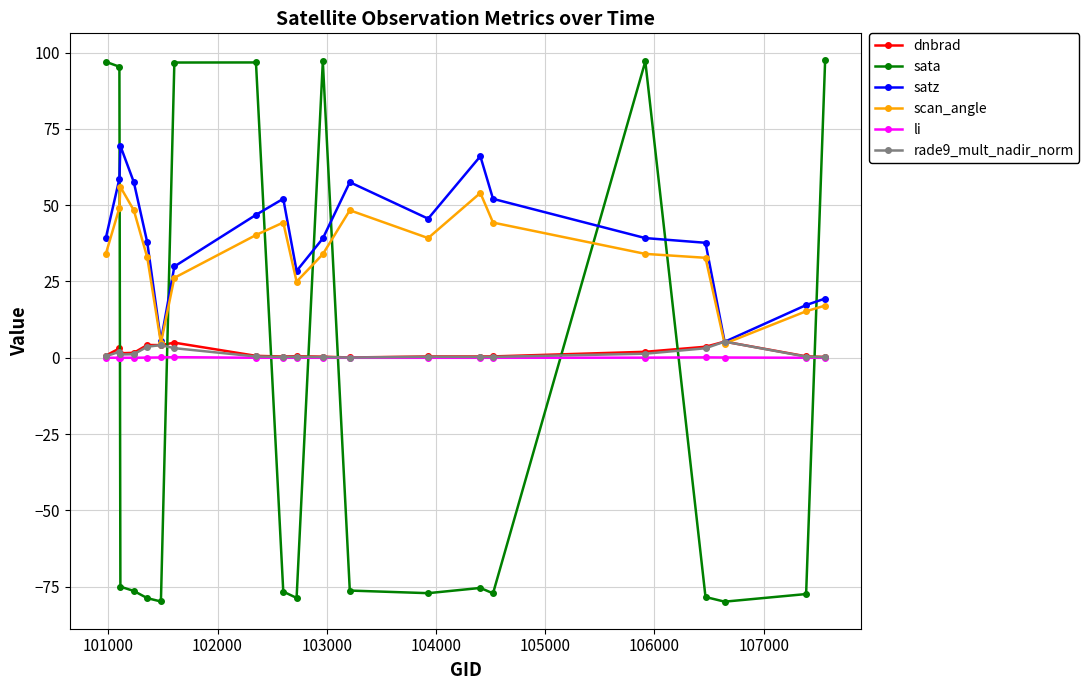

Which series has the largest range (max minus min)?

sata